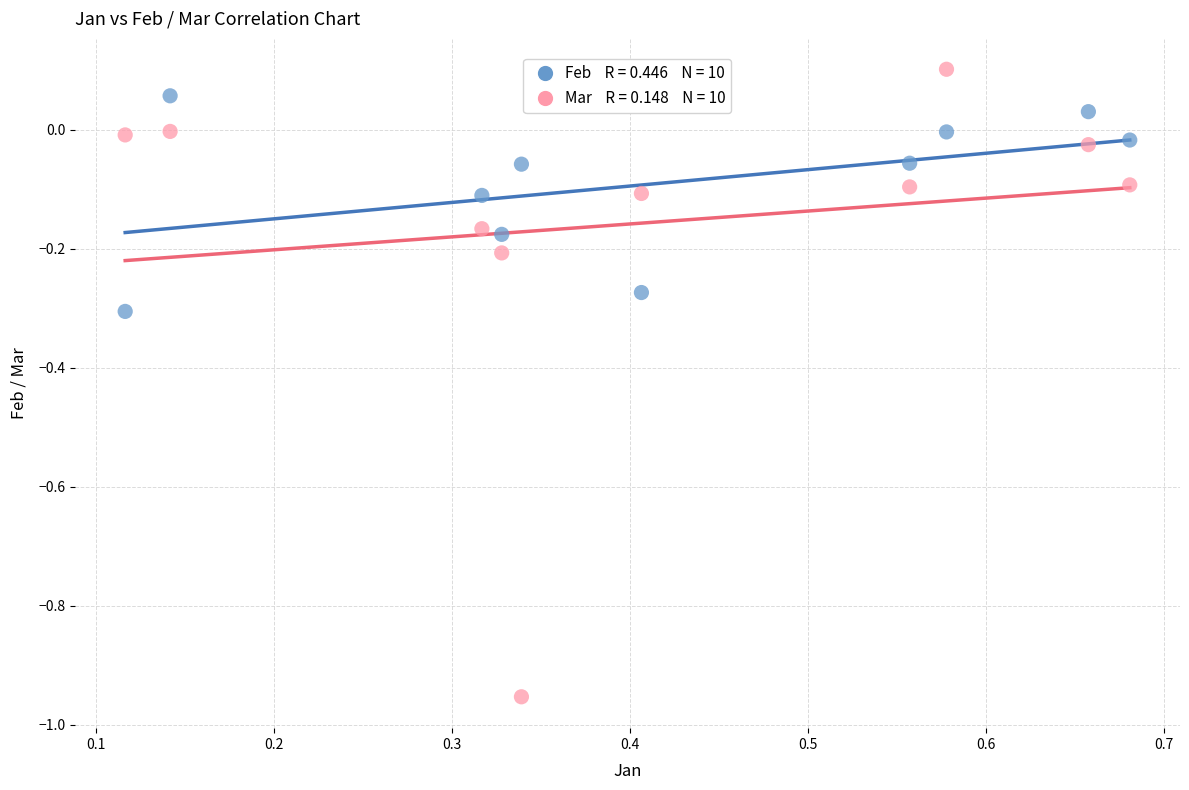

Across all data points, what is the range of X values (max minus min)?

0.6